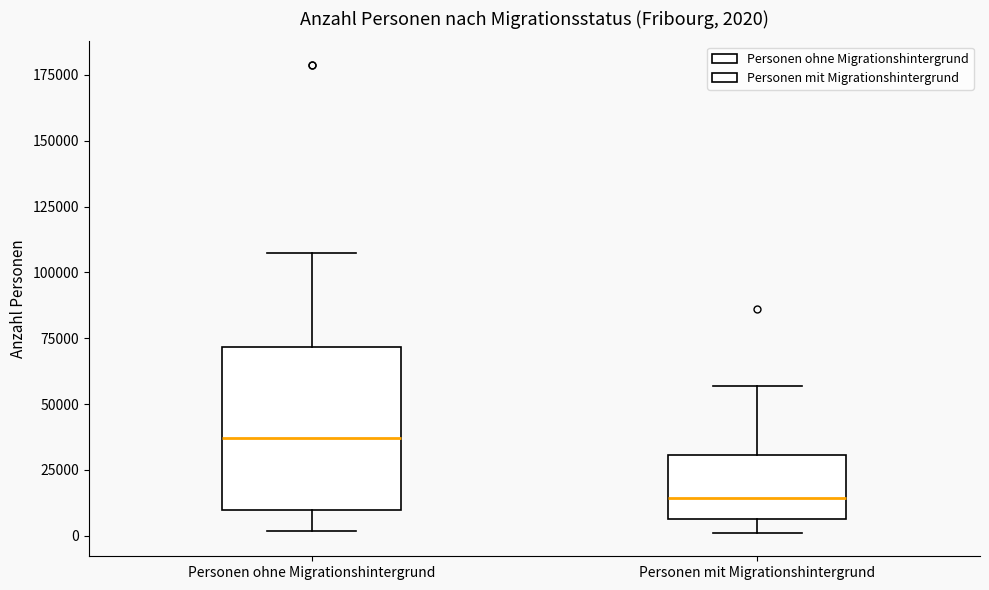

Which box has the lowest median line?

Personen mit Migrationshintergrund